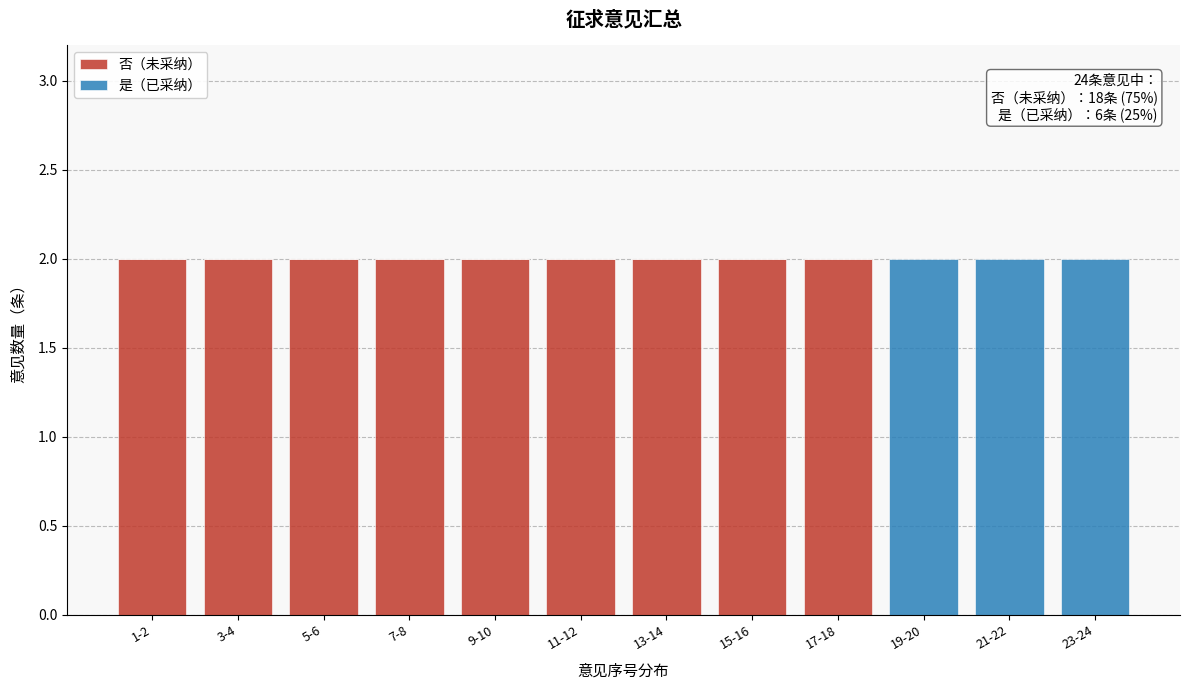

Reading right to left, list the values for the 否（未采纳） series.

23-24=0	21-22=0	19-20=0	17-18=2	15-16=2	13-14=2	11-12=2	9-10=2	7-8=2	5-6=2	3-4=2	1-2=2